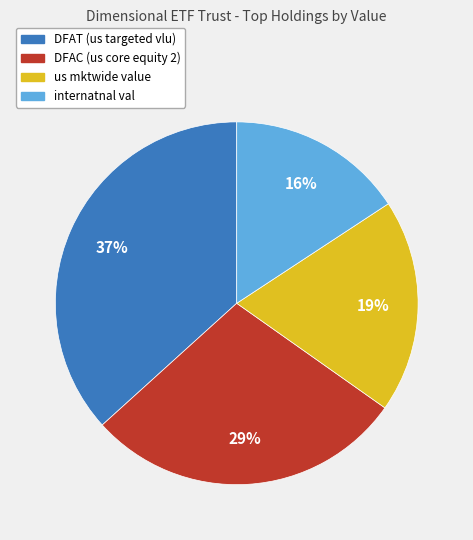

Approximately how many times larger is the value at DFAT (us targeted vlu) compared to internatnal val?

2.3